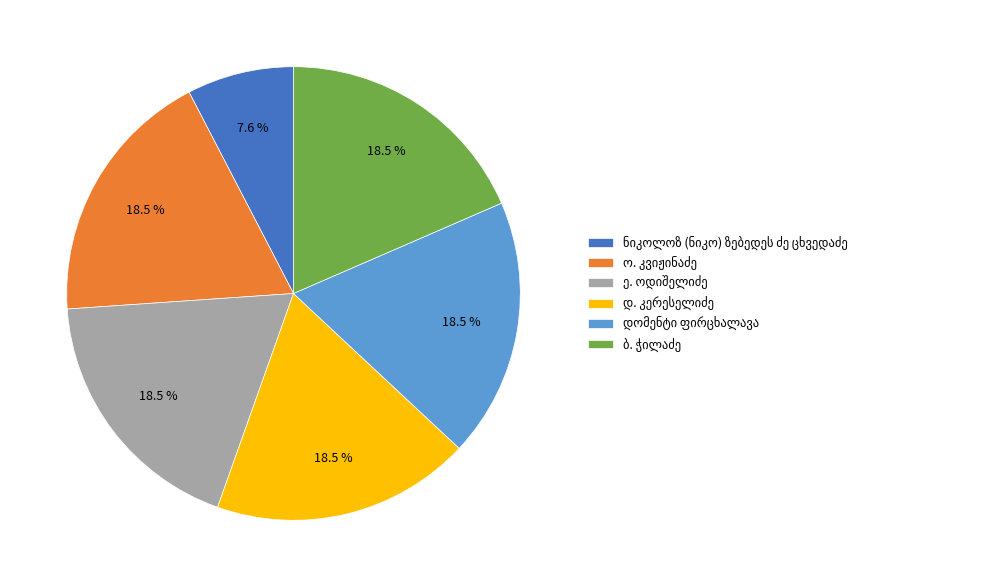

Is there a majority slice in this chart?

No